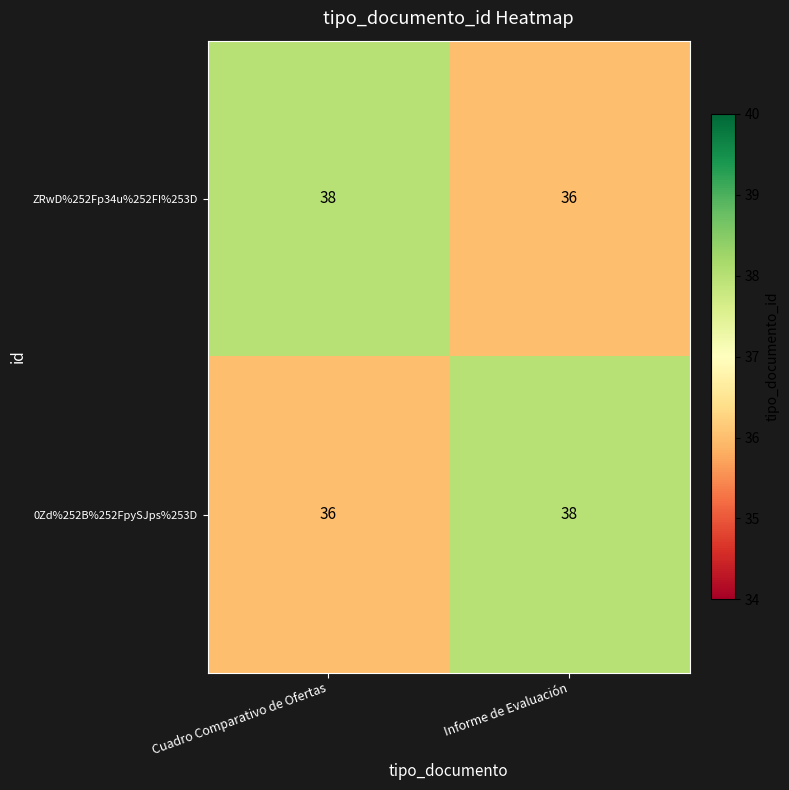

What is the average value of the ZRwD%252Fp34u%252FI%253D series?

37